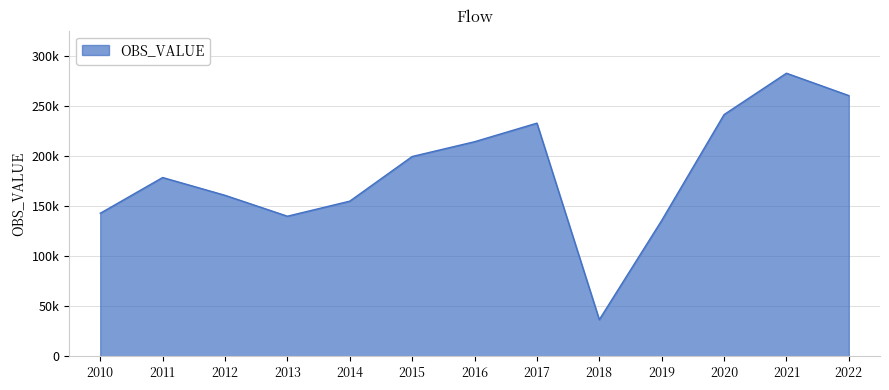

Which category has the lowest value across all series?

2018